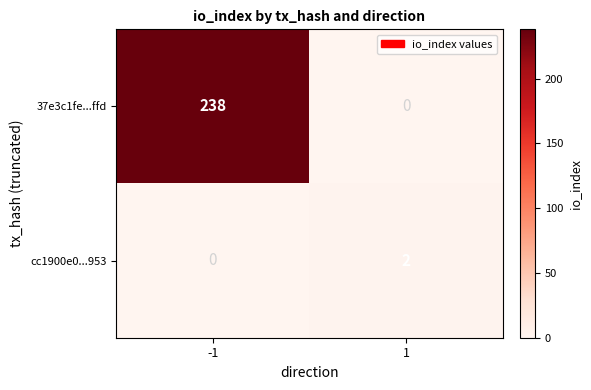

What value does the 37e3c1fe...ffd series have at -1?

238